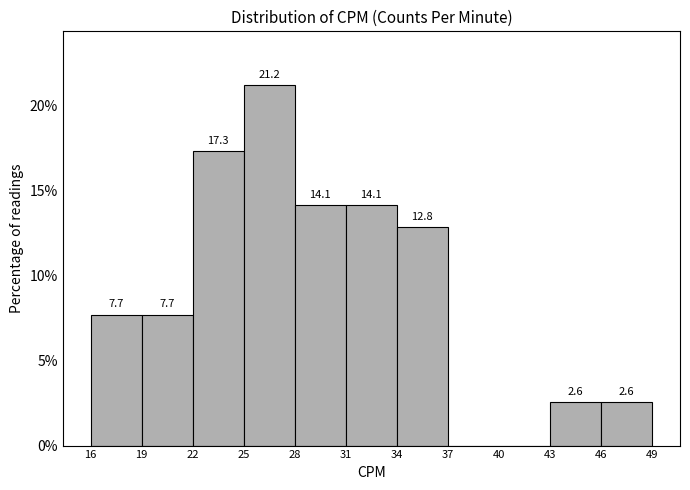

Over which range of the x-axis is the bar tallest?

25 to 28